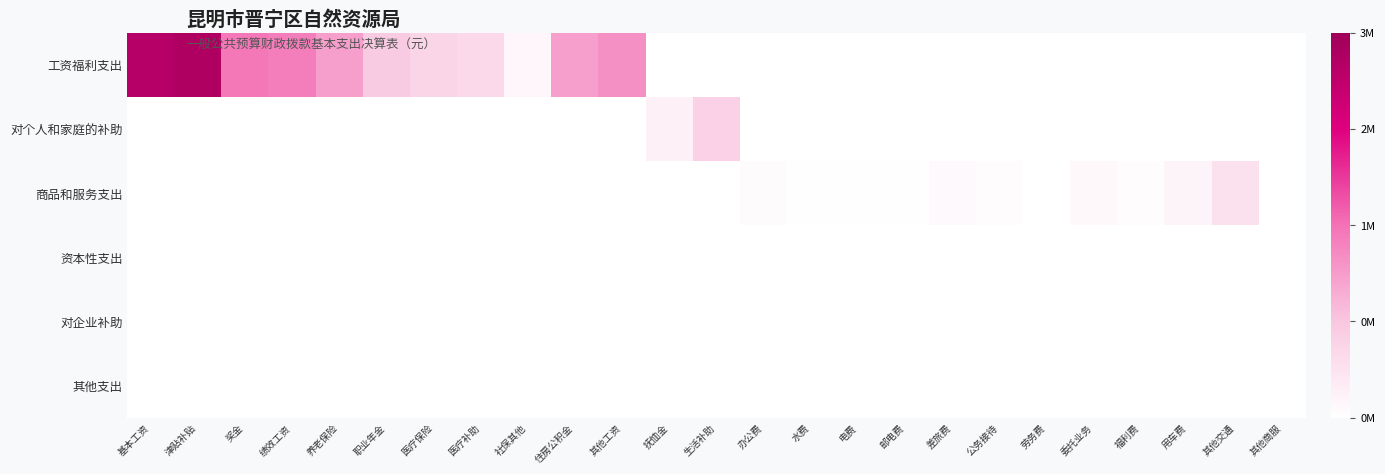

How many series are shown in this chart?

6